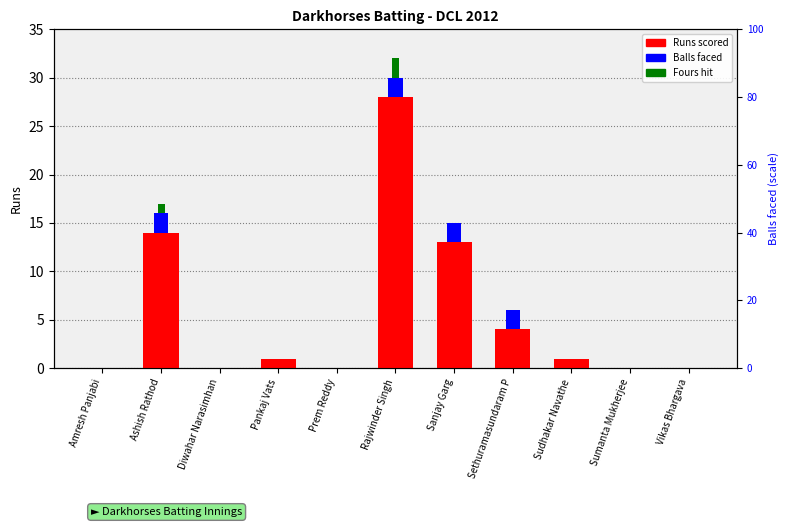

The value of Fours hit at Prem Reddy is 1. True or false?

False